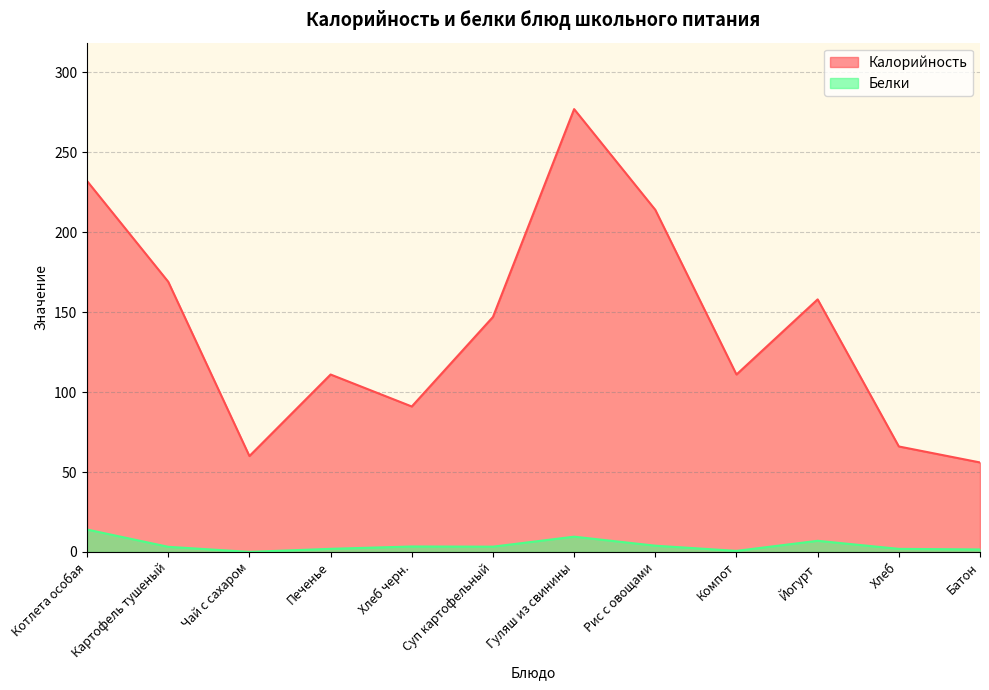

At which label is Калорийность closest to 166?

Картофель тушеный